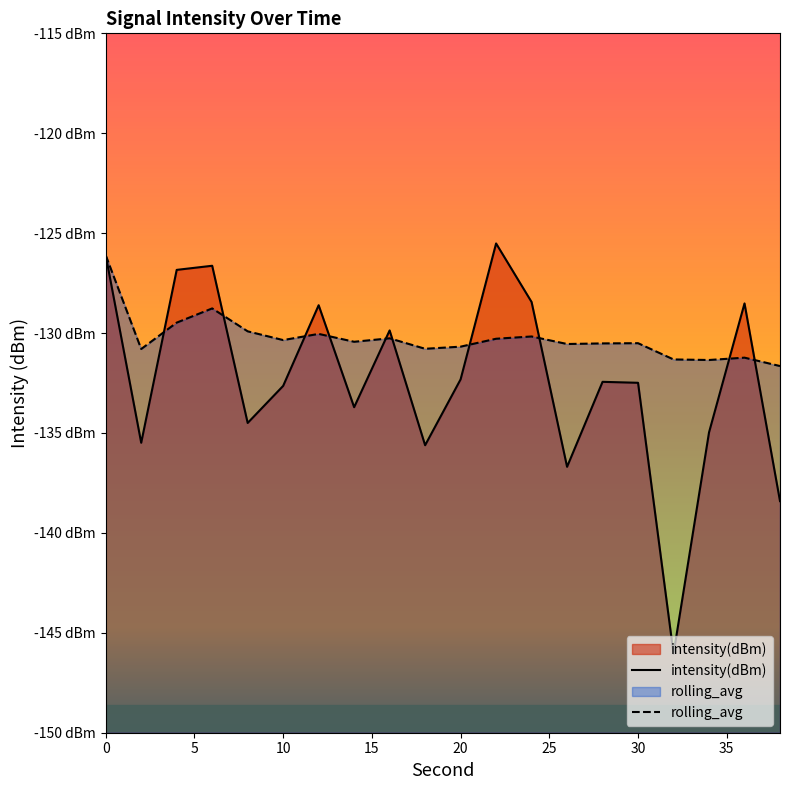

Which series changed the most between 5 and 25?

intensity(dBm)